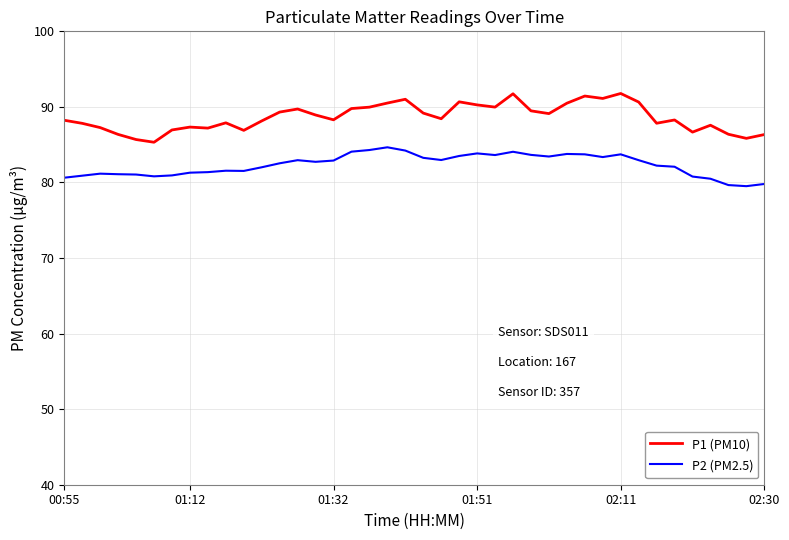

Which series has the largest total across all categories?

P1 (PM10)